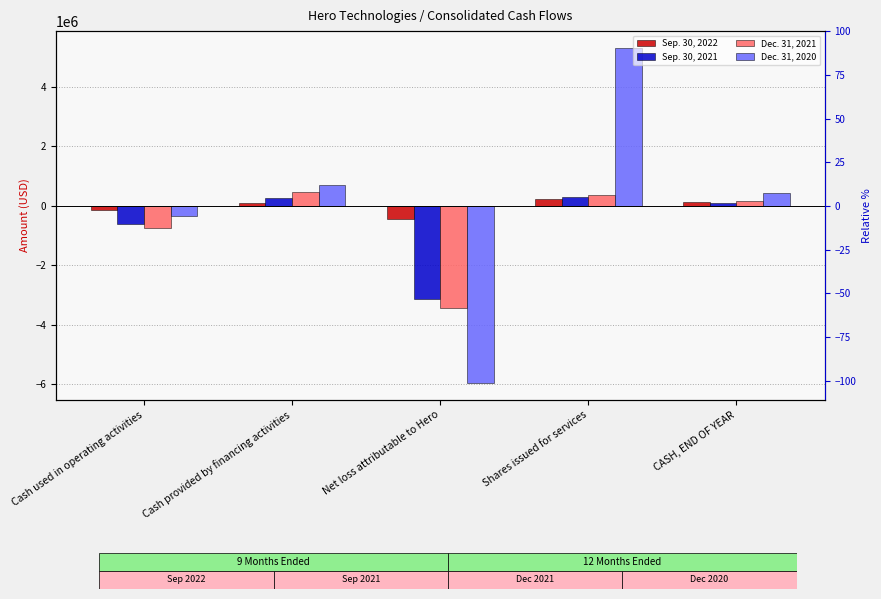

What are all the series names shown in the legend?

Sep. 30, 2022, Sep. 30, 2021, Dec. 31, 2021, Dec. 31, 2020